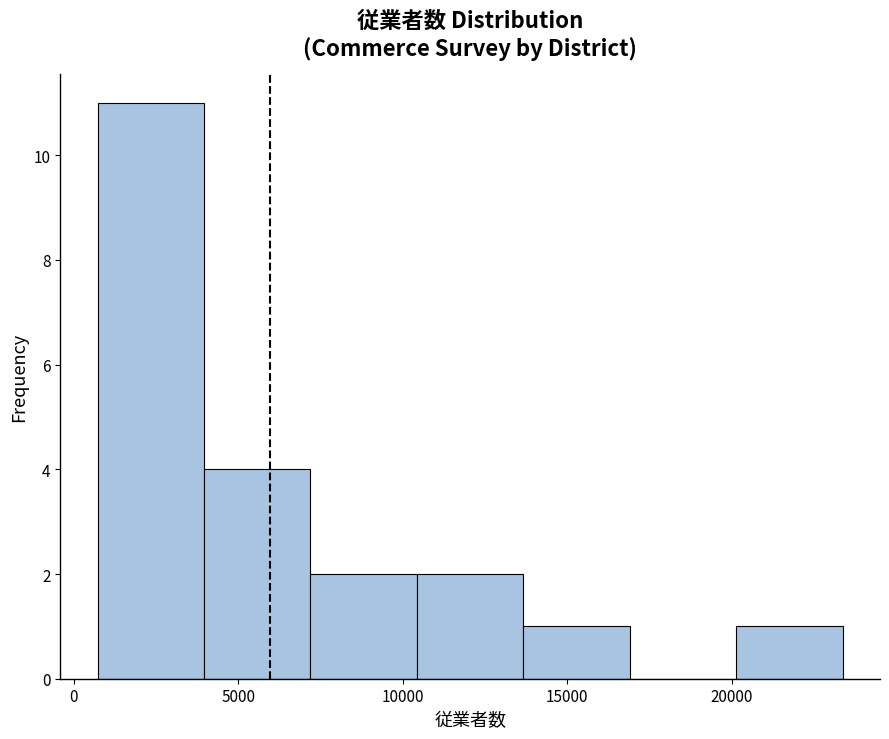

What is the height of the bar covering 500 to 4000 on the x-axis? Neither the bar edges nor the heights are printed on the chart, so give them approximately, as read against the axes.

11